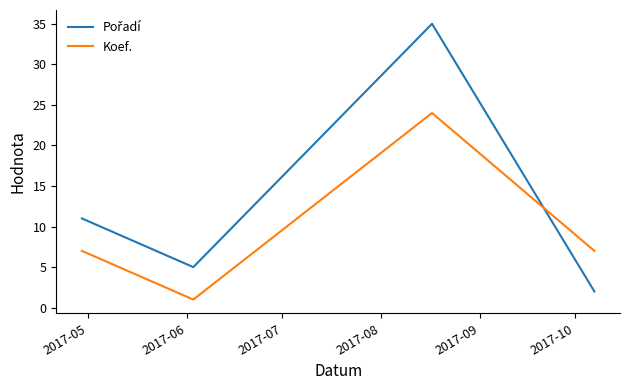

What is the maximum value shown in the chart?

35